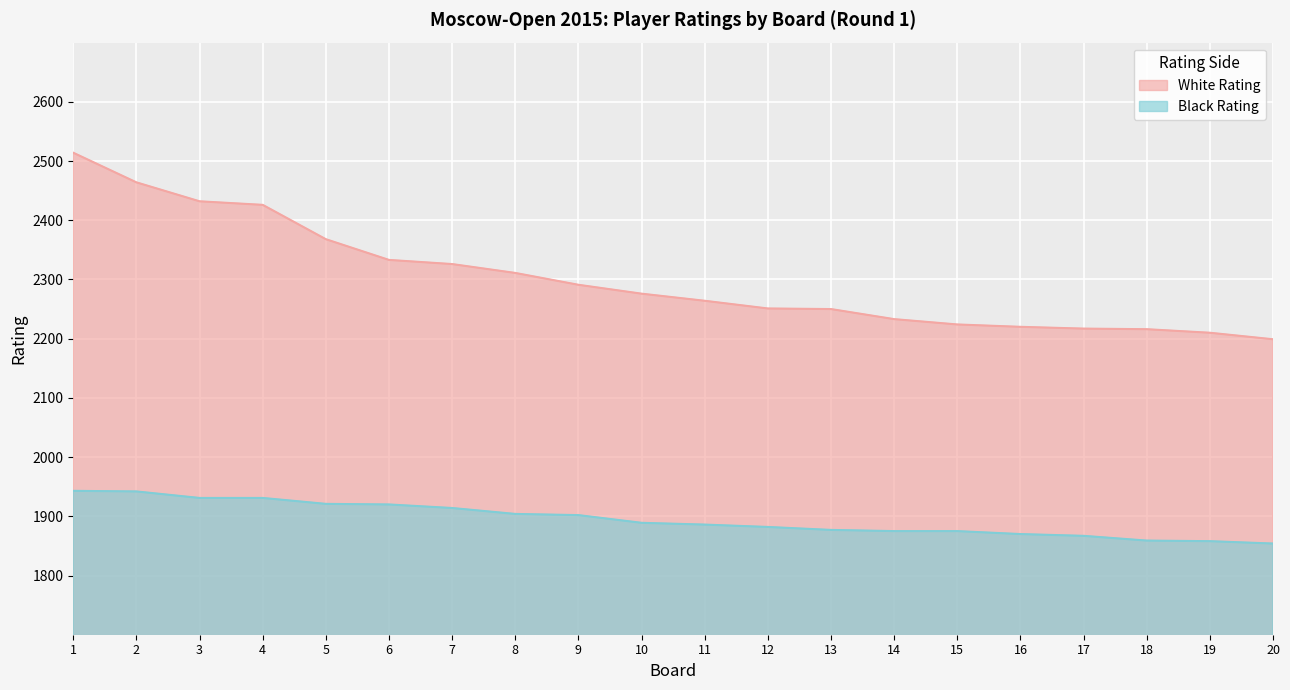

What is the sum of all White Rating values?

46025